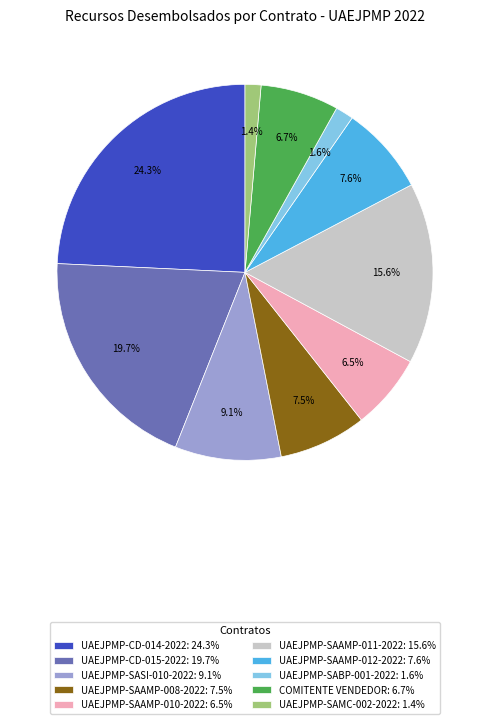

Is COMITENTE VENDEDOR: 6.7% the majority of the pie?

No